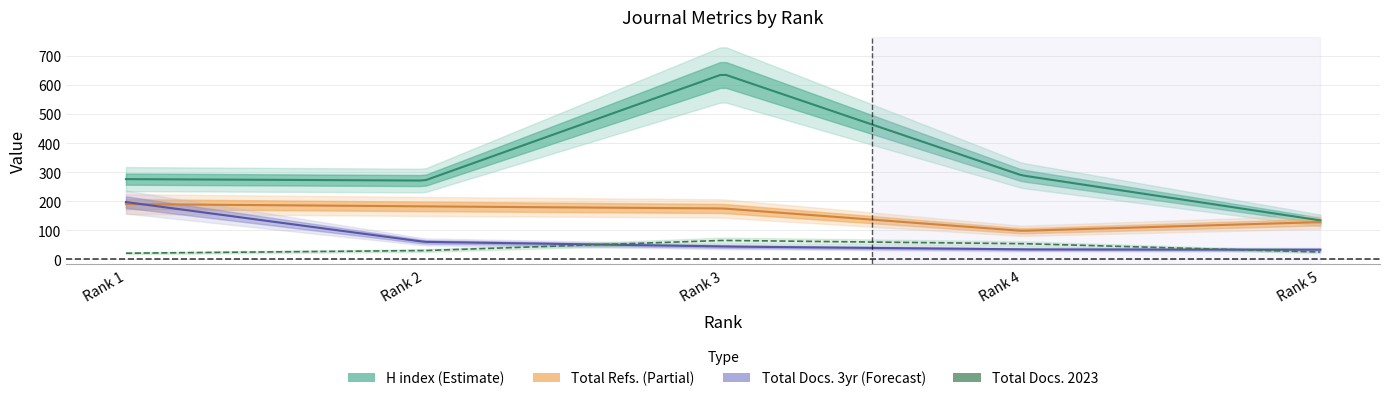

What is the value of the H index point at the 2nd from the left?

271